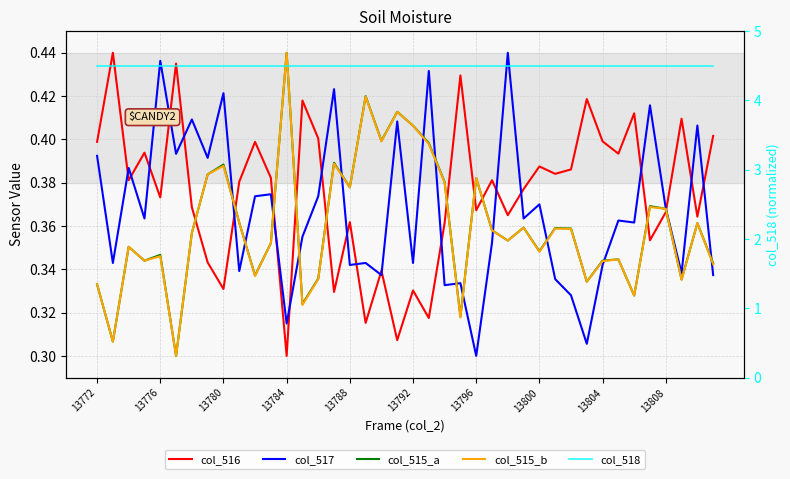

How many col_517 values are between 0 and 1?

40